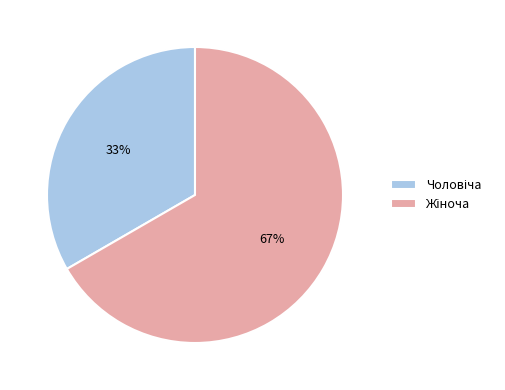

To the nearest percent, what is the average slice percentage?

50%